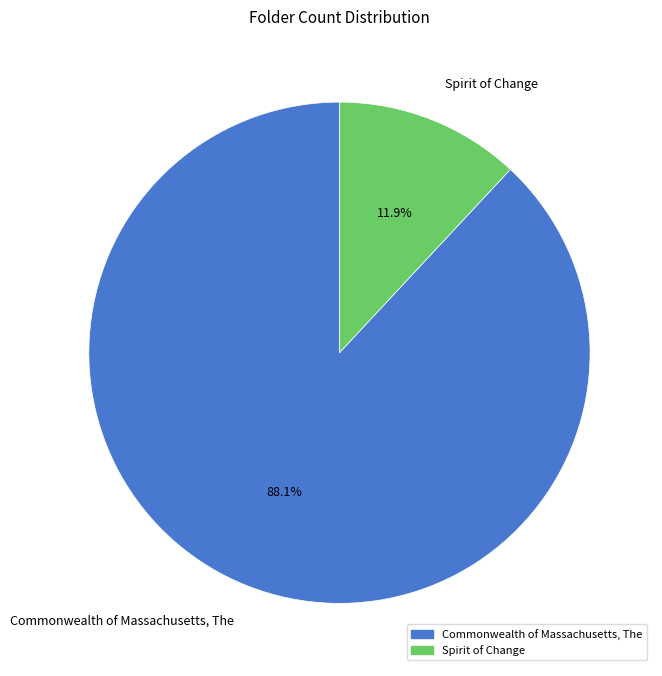

To the nearest percent, what is the difference between the largest and smallest slice percentages?

76%